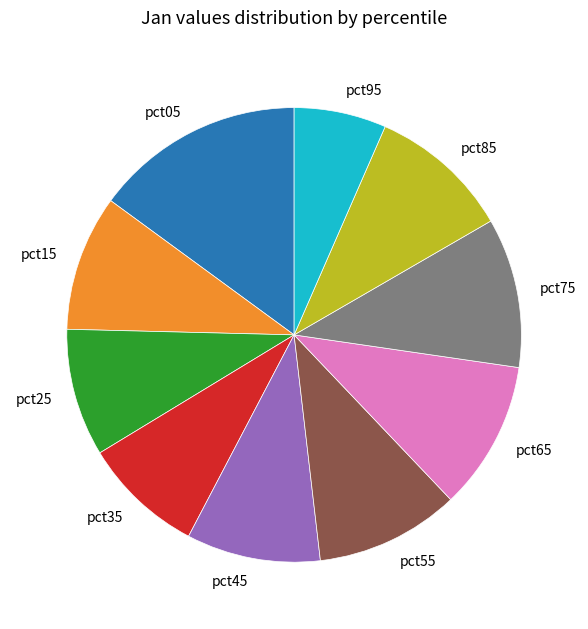

Combined, do pct25 and pct15 account for over 50%?

No